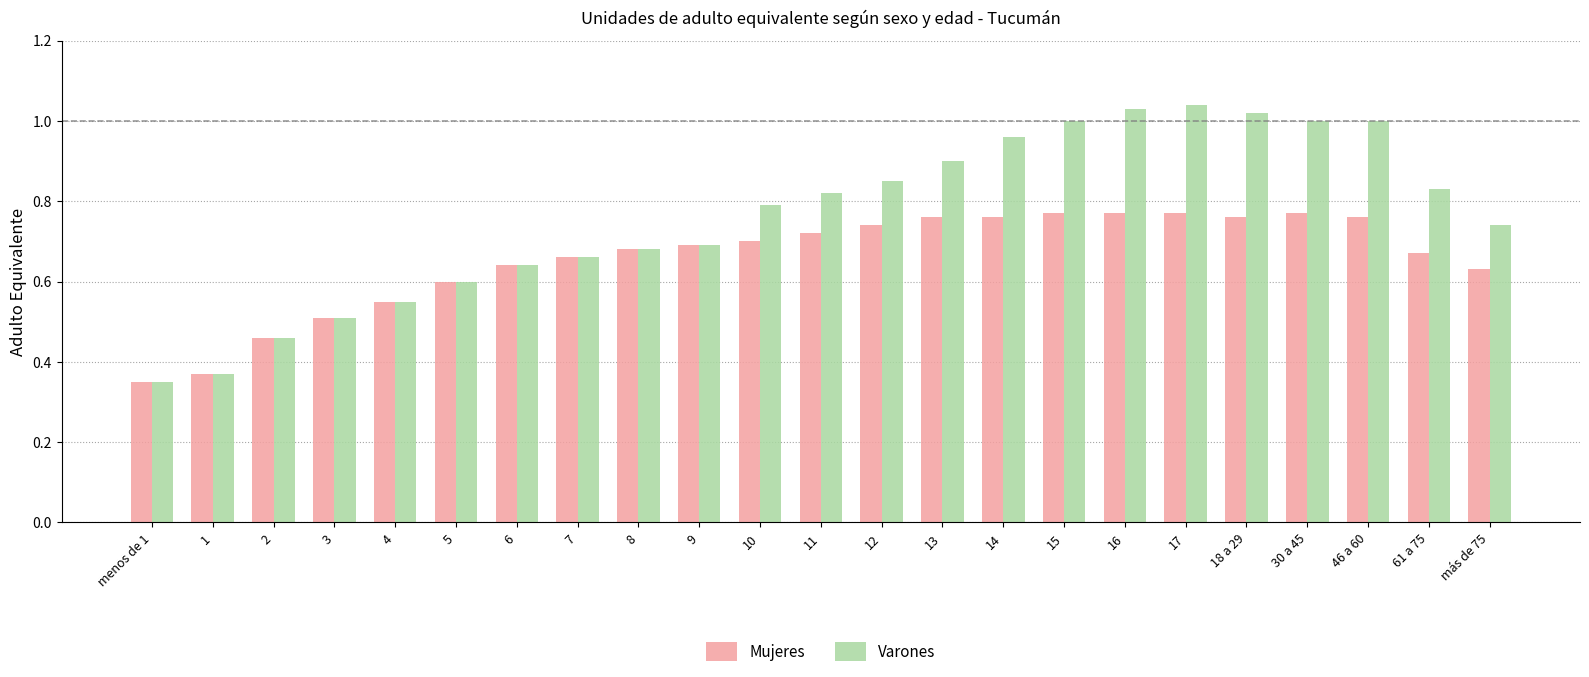

List the series in order of their overall mean, lowest first.

Mujeres, Varones